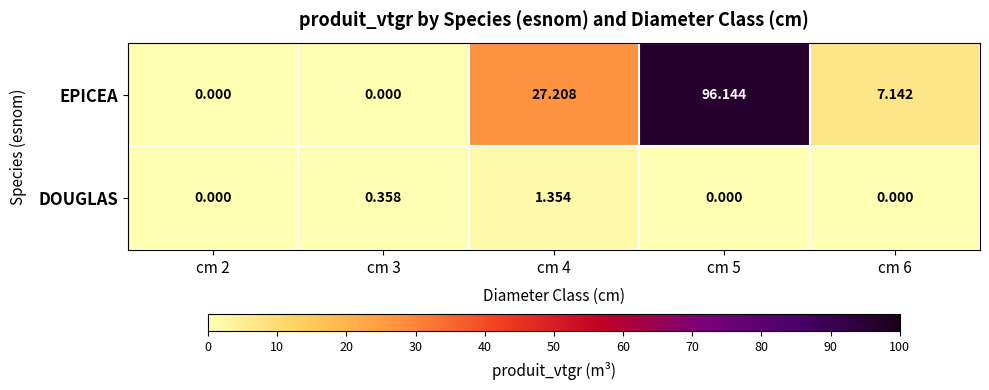

Which series has the largest total across all categories?

EPICEA